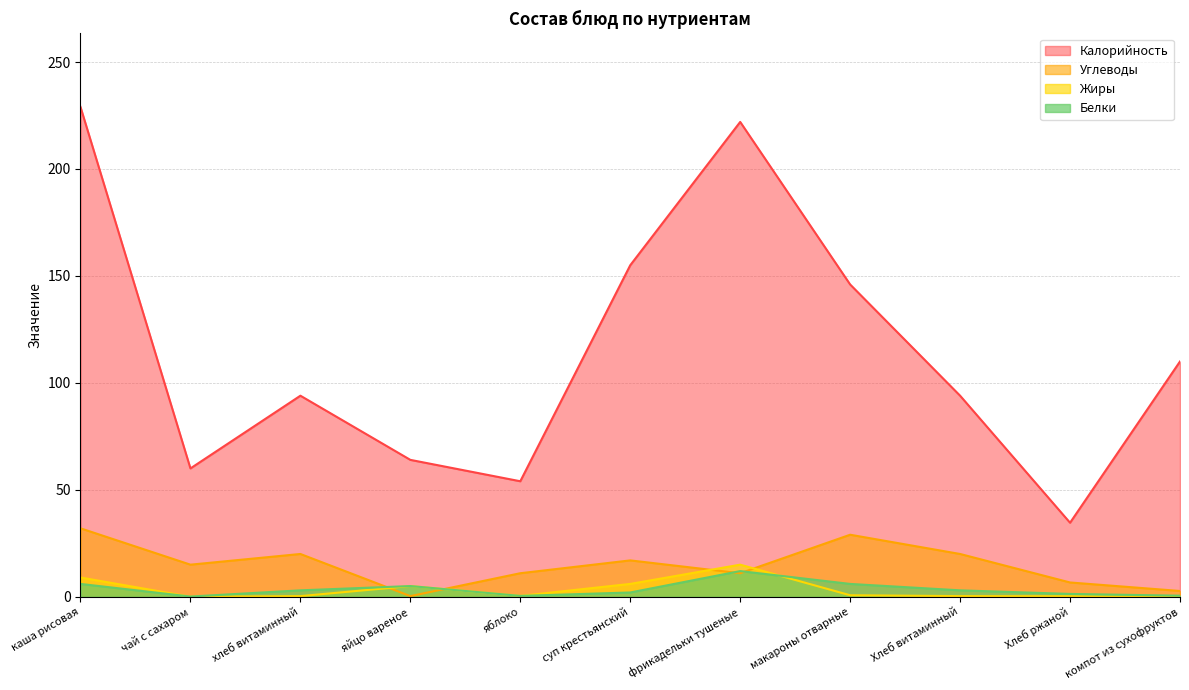

Reading left to right, transcribe all the data shown in this chart.

Калорийность: каша рисовая=229.0	чай с сахаром=60.0	хлеб витаминный=94.0	яйцо вареное=64.0	яблоко=54.0	суп крестьянский=155.0	фрикадельки тушеные=222.0	макароны отварные=146.0	Хлеб витаминный=94.0	Хлеб ржаной=34.6	компот из сухофруктов=110.0
Белки: каша рисовая=6.0	чай с сахаром=0.1	хлеб витаминный=3.0	яйцо вареное=5.0	яблоко=0.4	суп крестьянский=2.0	фрикадельки тушеные=12.0	макароны отварные=6.0	Хлеб витаминный=3.0	Хлеб ржаной=1.3	компот из сухофруктов=0.5
Жиры: каша рисовая=9.0	чай с сахаром=0.0	хлеб витаминный=0.3	яйцо вареное=5.0	яблоко=0.4	суп крестьянский=6.0	фрикадельки тушеные=15.0	макароны отварные=0.7	Хлеб витаминный=0.3	Хлеб ржаной=0.2	компот из сухофруктов=0.0
Углеводы: каша рисовая=32.0	чай с сахаром=15.0	хлеб витаминный=20.0	яйцо вареное=0.3	яблоко=11.0	суп крестьянский=17.0	фрикадельки тушеные=11.0	макароны отварные=29.0	Хлеб витаминный=20.0	Хлеб ржаной=6.7	компот из сухофруктов=2.7